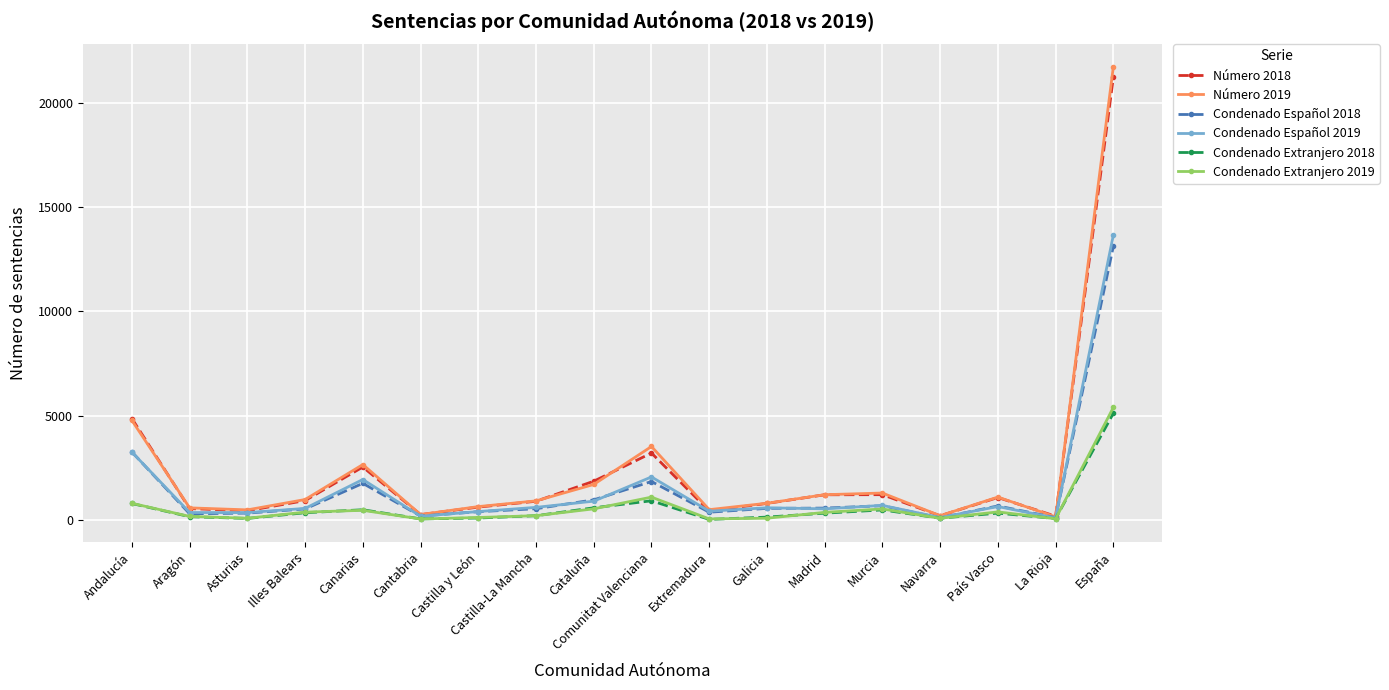

What is the difference between the Condenado Extranjero 2018 values at Cataluña and Castilla y León?

490